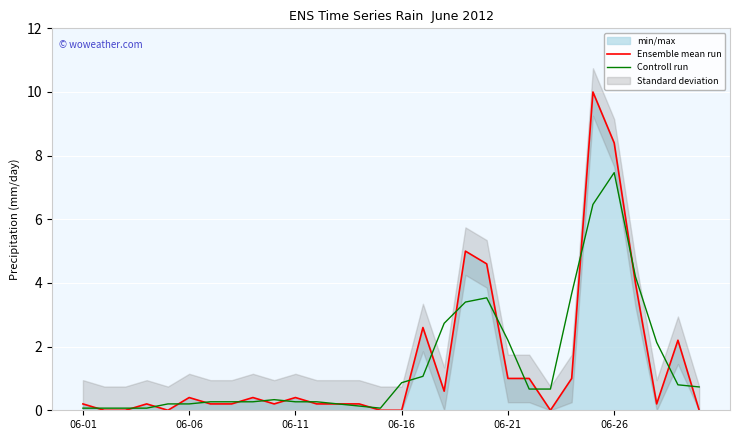

True or false: Controll run and Ensemble mean run intersect in this chart.

True